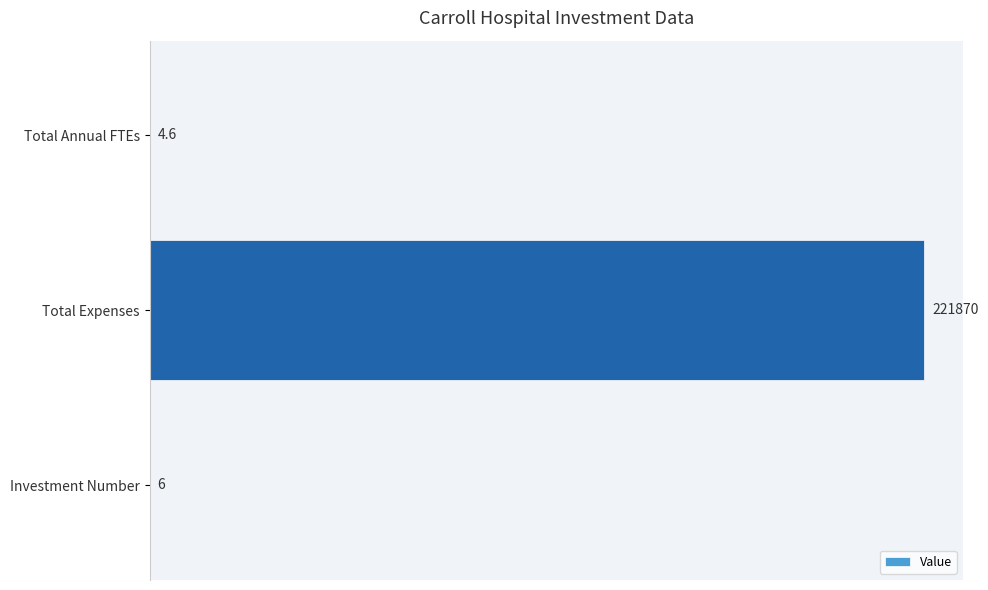

What is the greatest value displayed?

221870.0